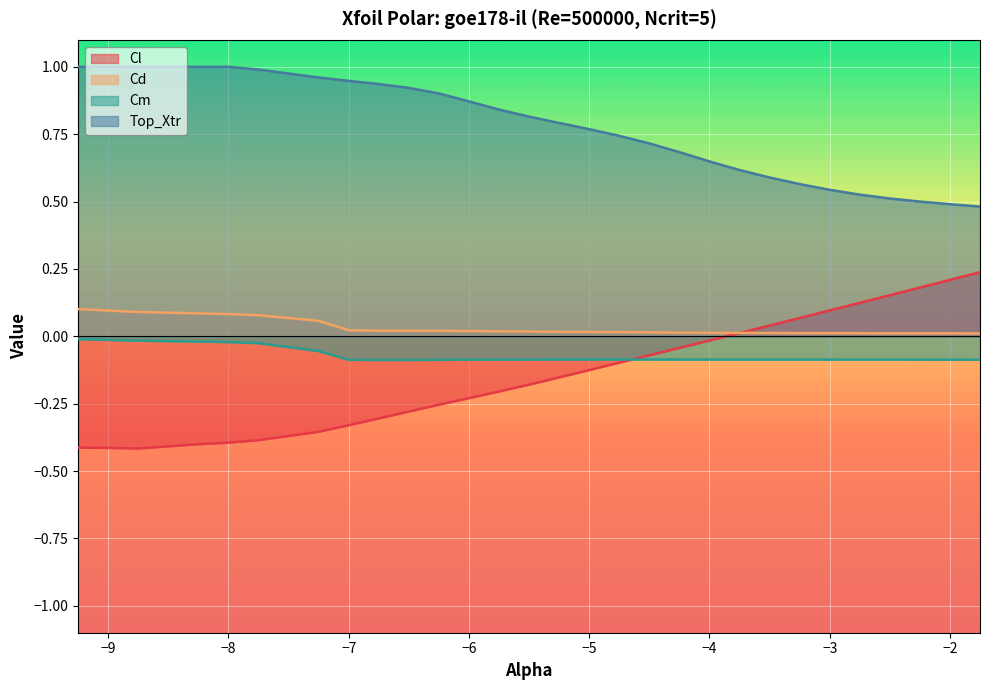

How many lines are shown in the chart?

4